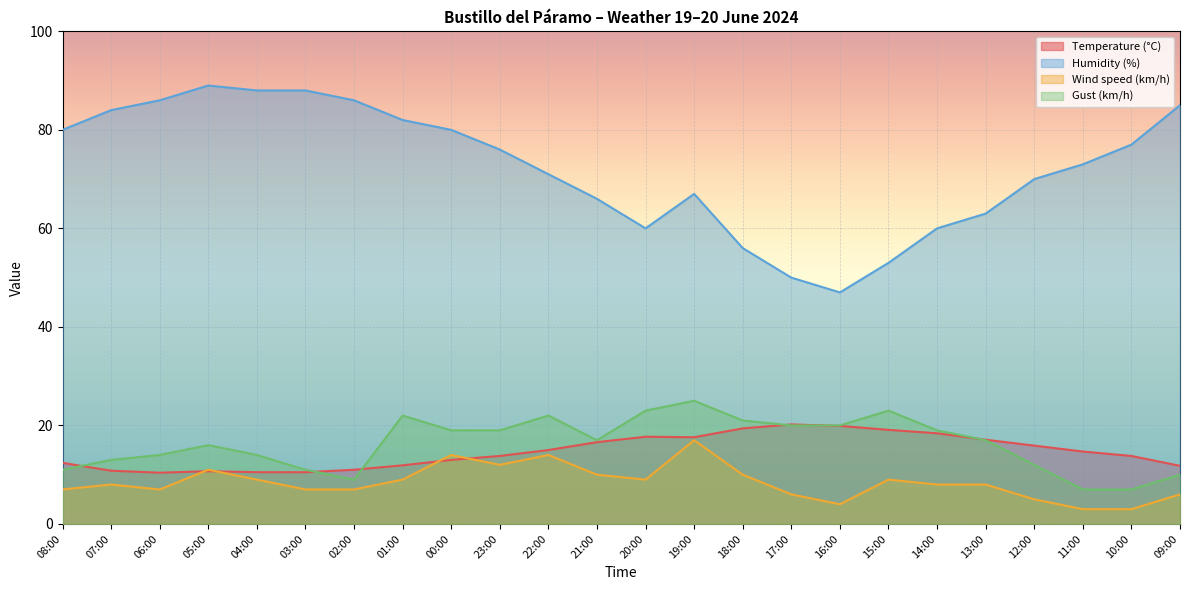

What position from the right is 22:00?

14